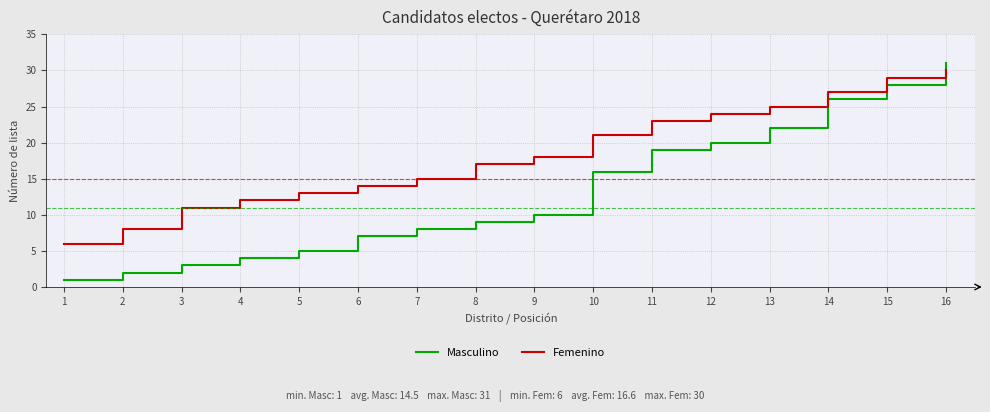

Which series has the largest range (max minus min)?

Masculino